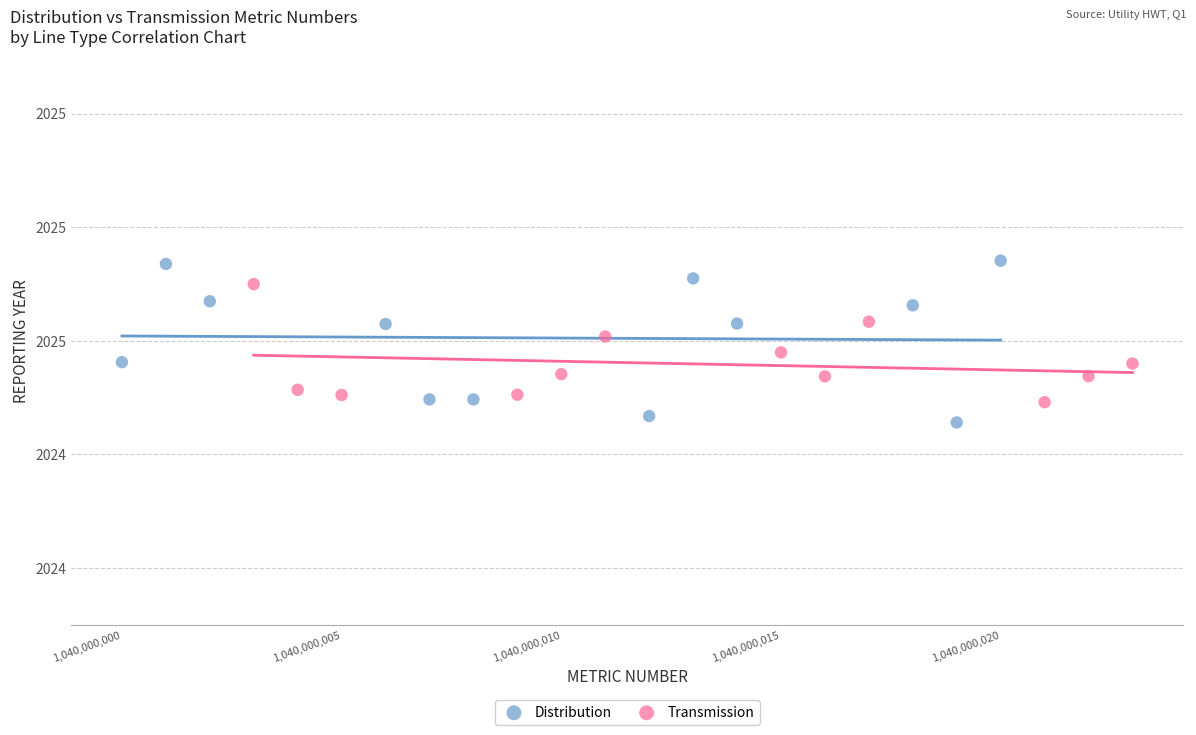

Which series reaches the minimum Y coordinate?

Distribution